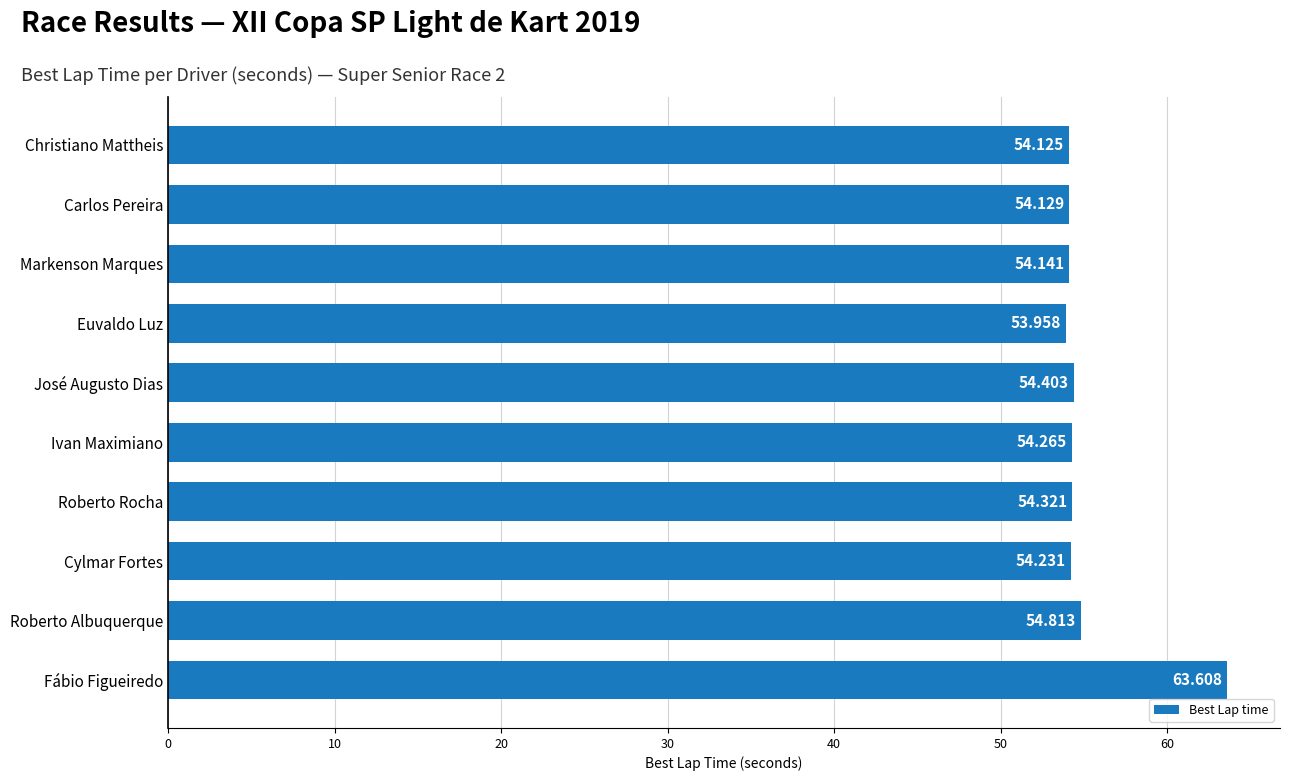

Rank the categories by value from highest to lowest.

Fábio Figueiredo, Roberto Albuquerque, José Augusto Dias, Roberto Rocha, Ivan Maximiano, Cylmar Fortes, Markenson Marques, Carlos Pereira, Christiano Mattheis, Euvaldo Luz